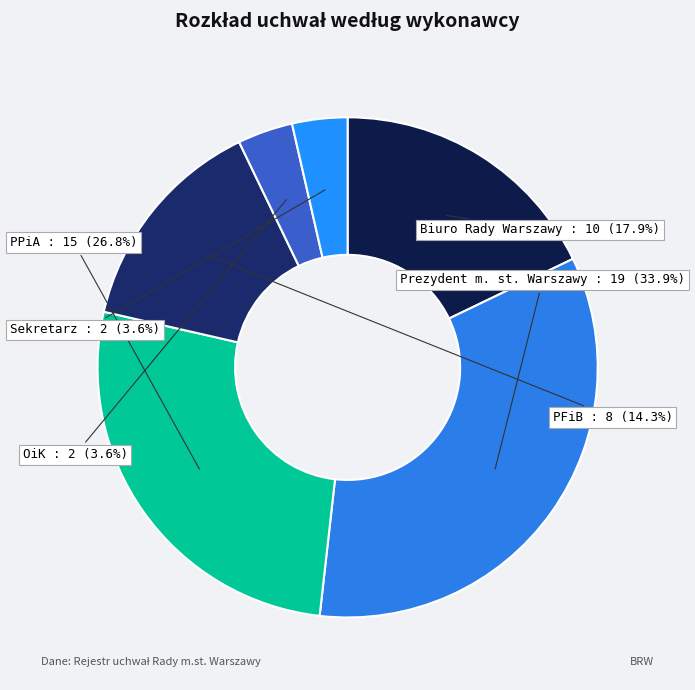

To the nearest percent, what is the average slice percentage?

17%